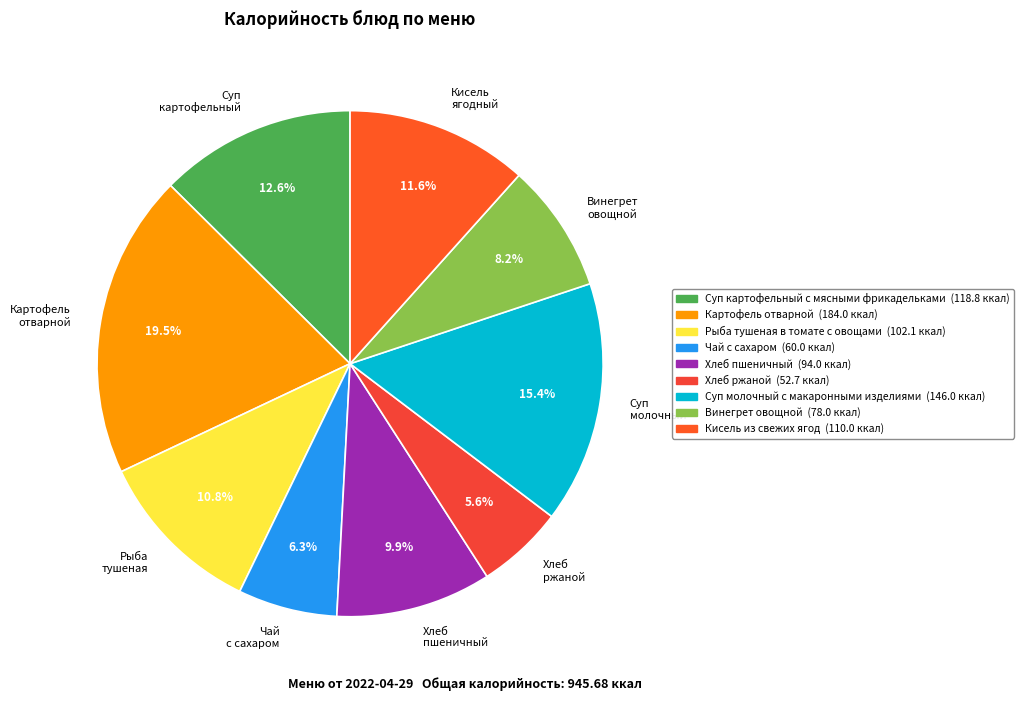

How much of the chart is everything except Хлеб пшеничный?

90.1%